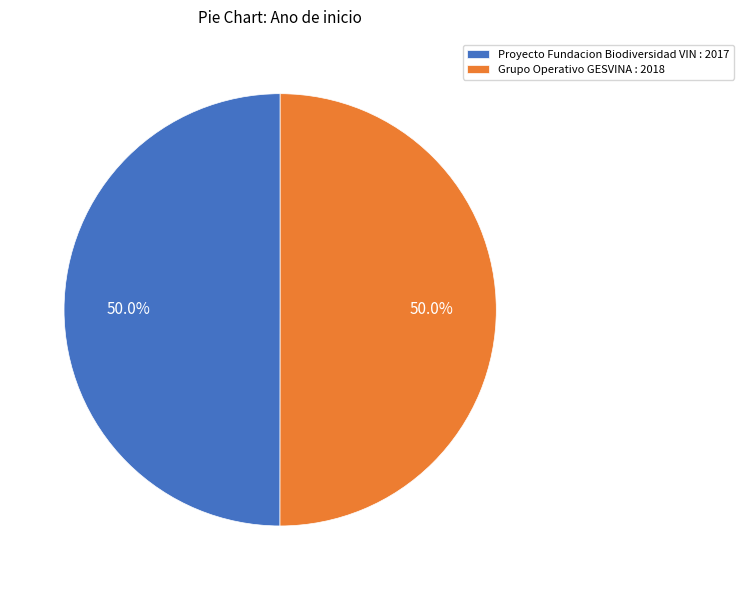

Count the number of slices in the pie.

2